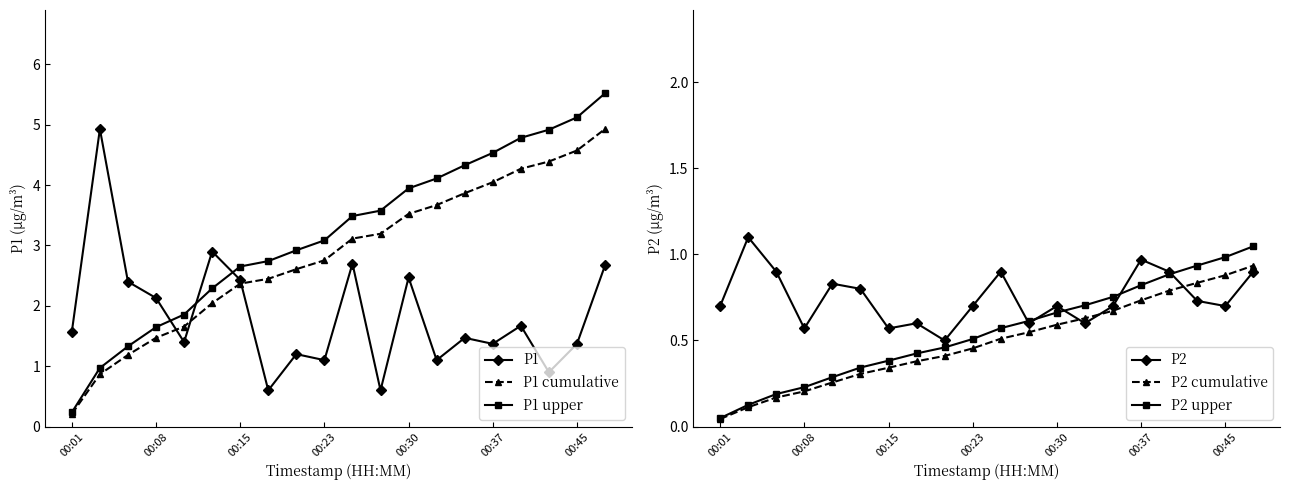

Which series has the largest total across all categories?

P1 upper